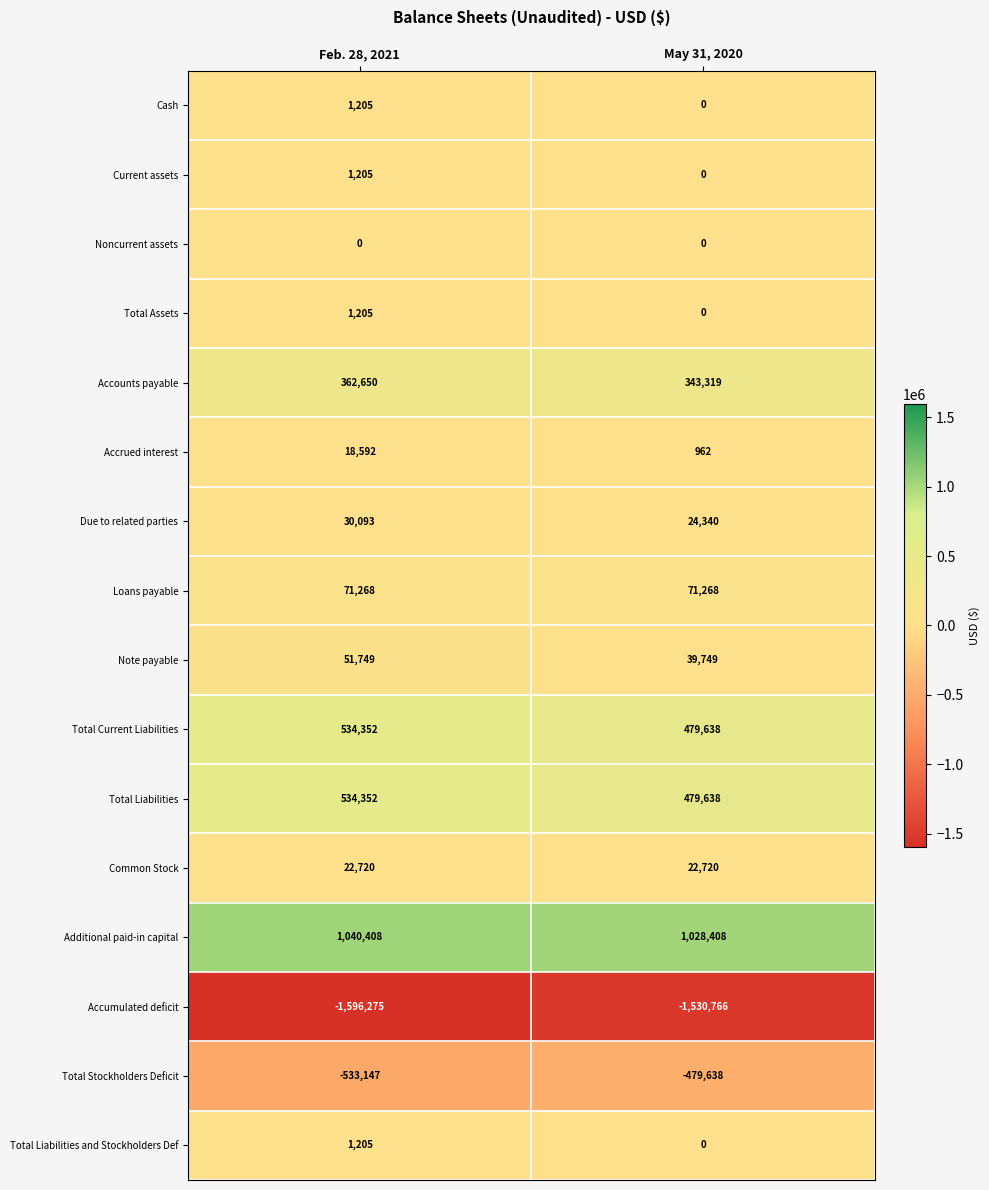

Rank the categories by Additional paid-in capital value from lowest to highest.

May 31, 2020, Feb. 28, 2021